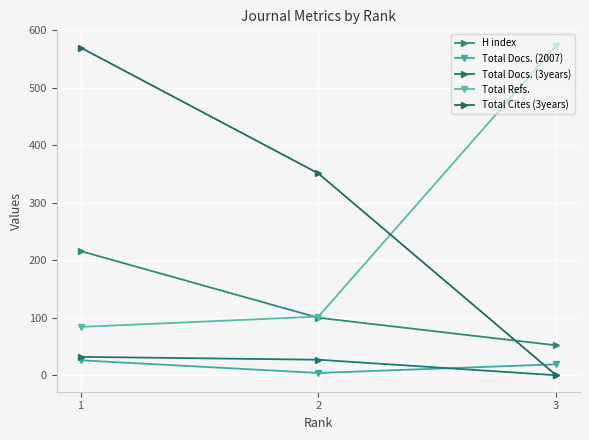

At which category is the sum across all series the highest?

1